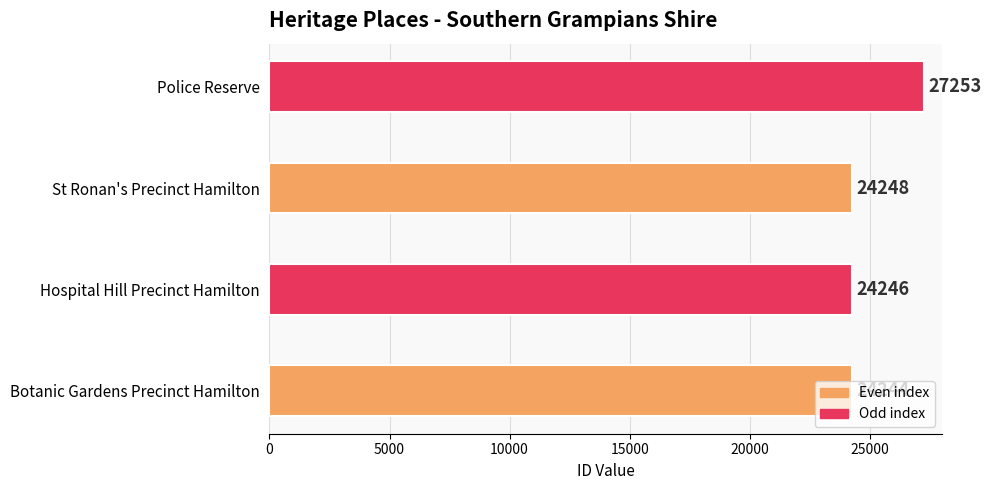

Where is the data nearest to the value 25748?

St Ronan's Precinct Hamilton